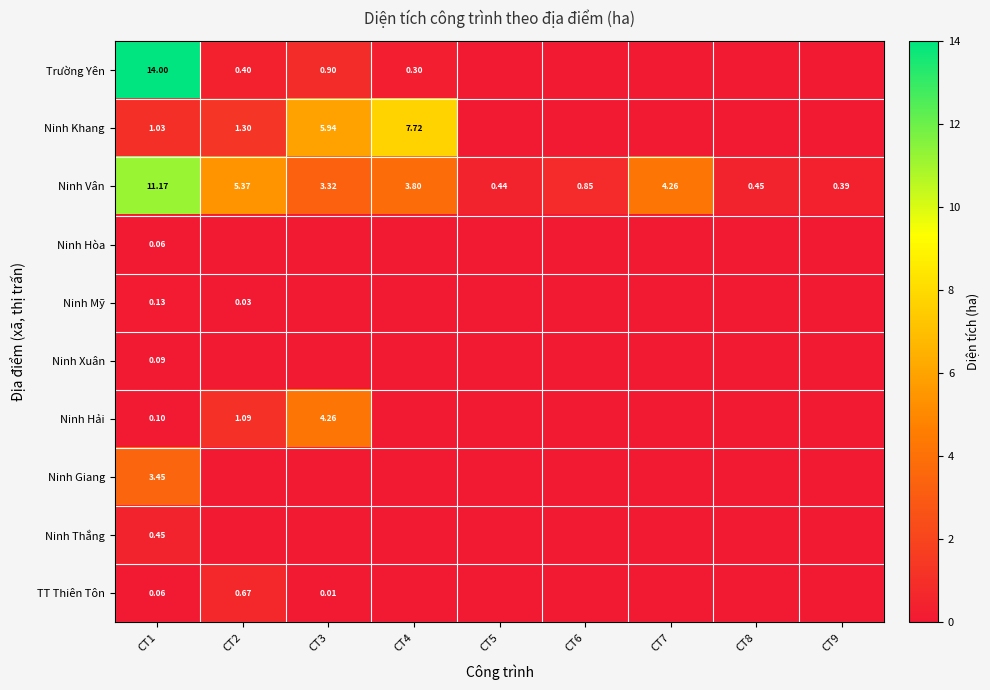

What is the sum of all Trường Yên values?

15.6